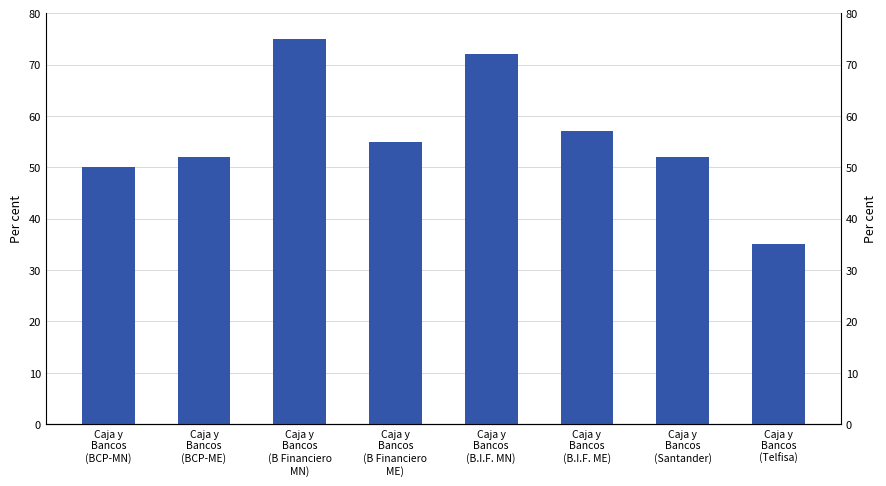

Which label corresponds to the smallest value in the chart?

Caja y
Bancos
(Telfisa)